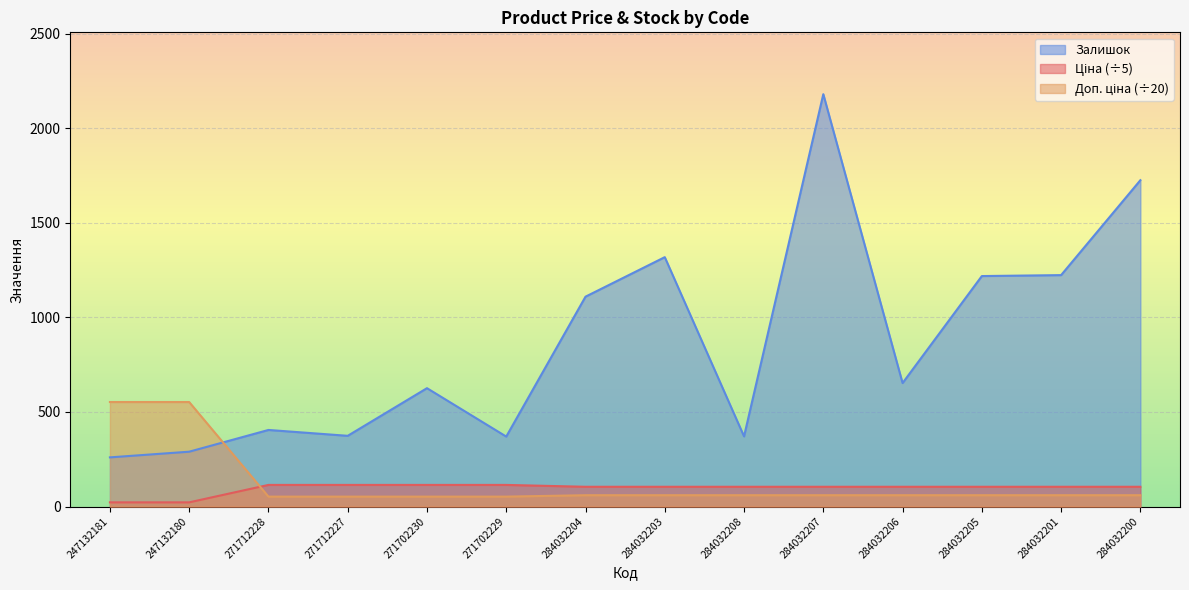

What is the difference between the Ціна values at 271712228 and 284032203?

9.9